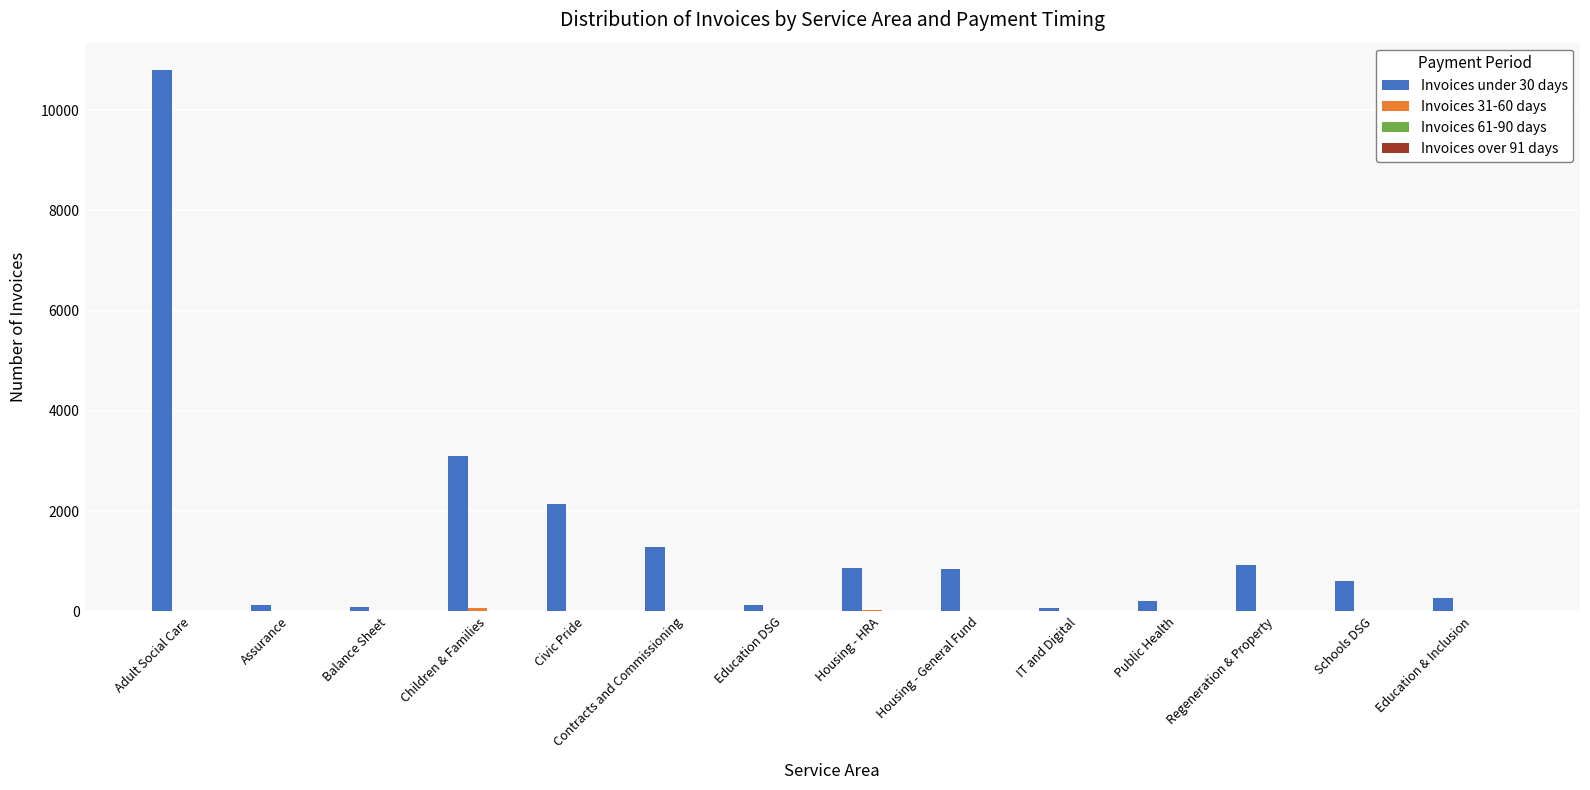

At which category is the sum across all series the highest?

Adult Social Care